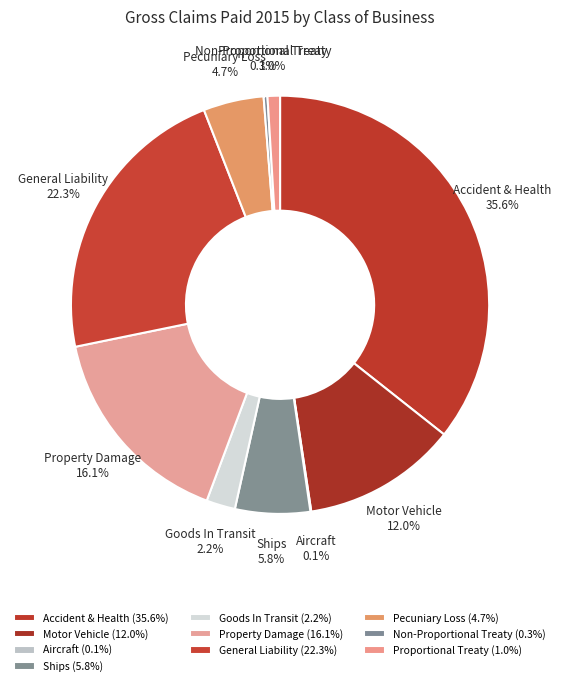

To the nearest percent, what is the difference between the Property Damage and Motor Vehicle slice percentages?

4%